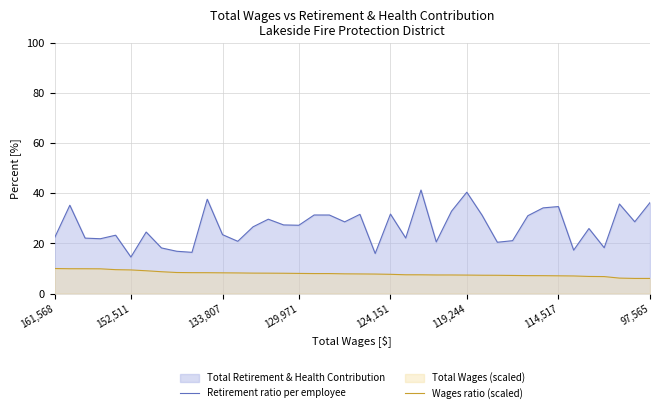

Which series has the largest total across all categories?

Retirement ratio per employee